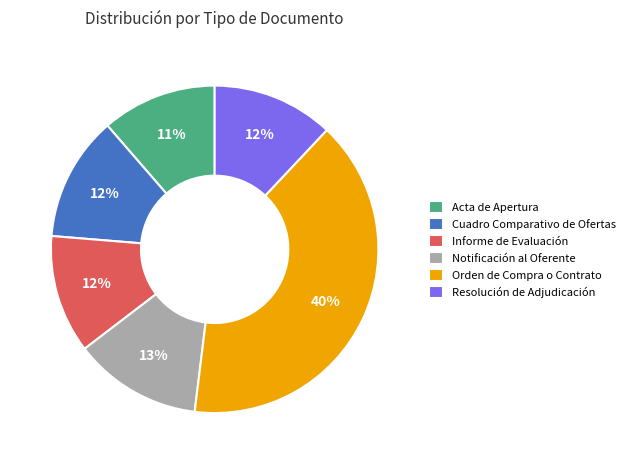

What percentage is the Orden de Compra o Contrato slice, to the nearest percent?

40%